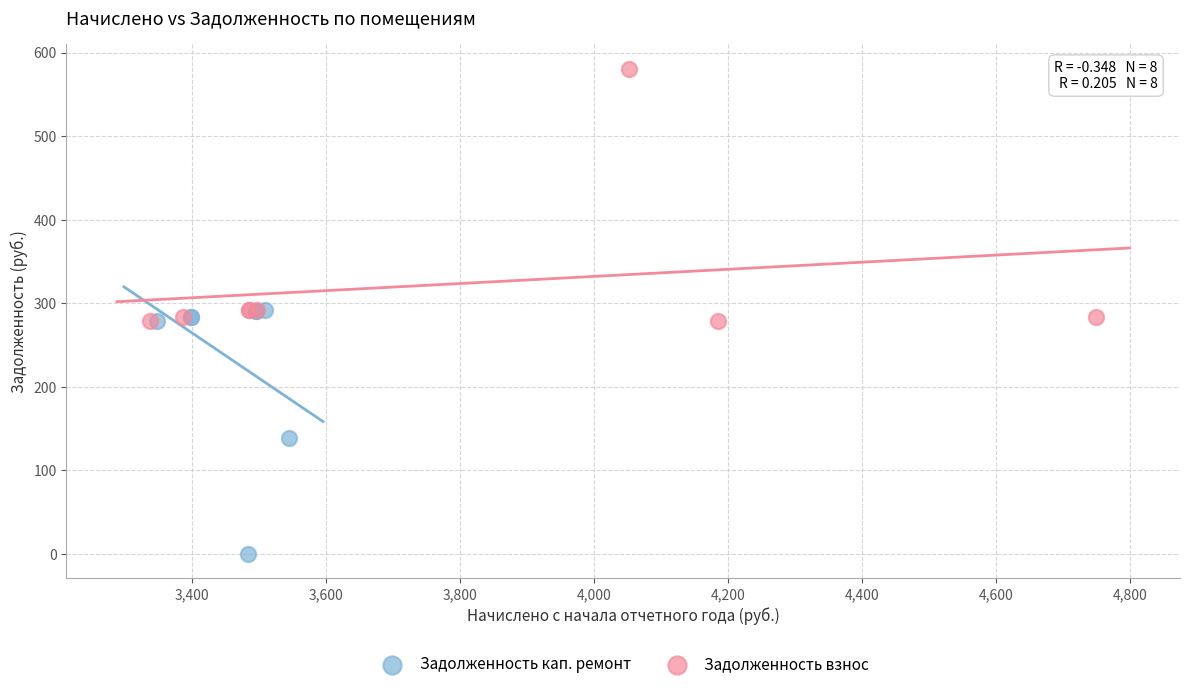

Which series contains the lowest Y value?

Задолженность кап. ремонт